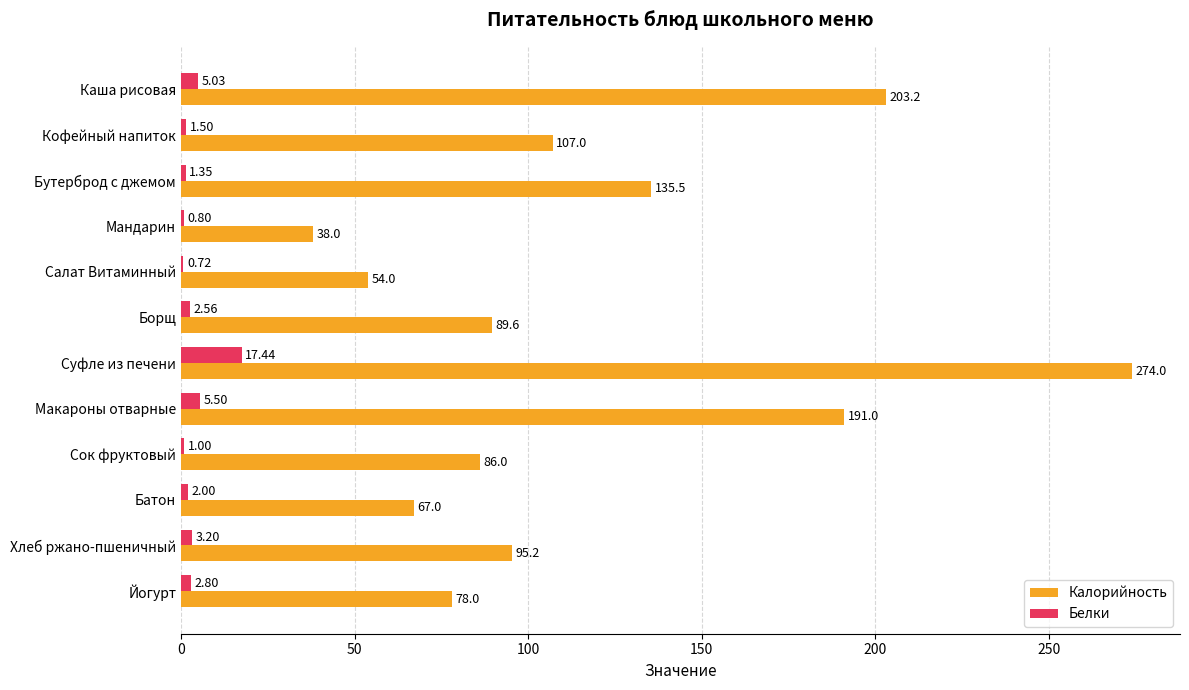

What is the sum of all Калорийность values?

1418.5